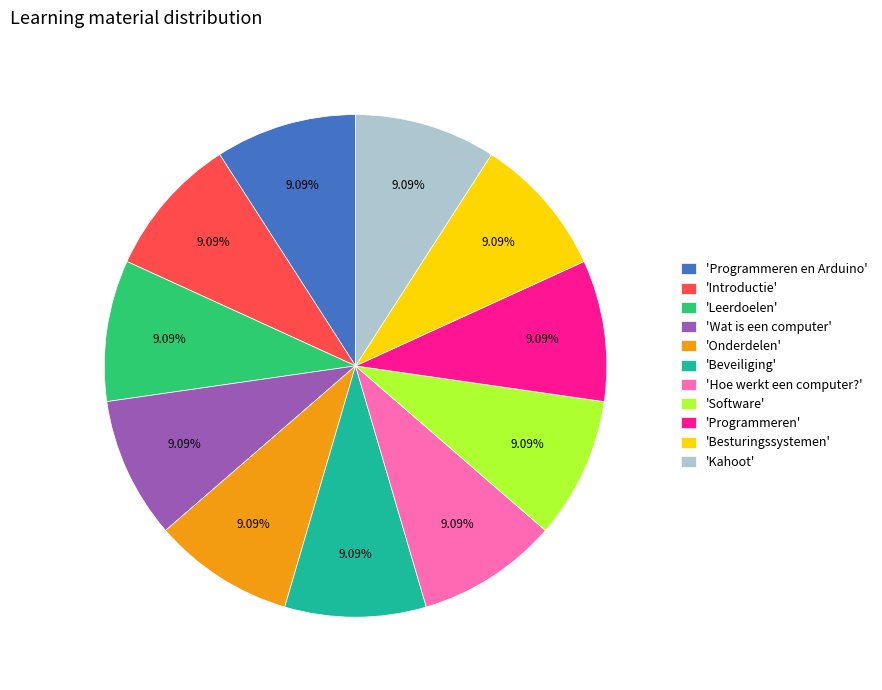

Approximately how many times larger is the value at 'Introductie' compared to 'Hoe werkt een computer?'?

1.0